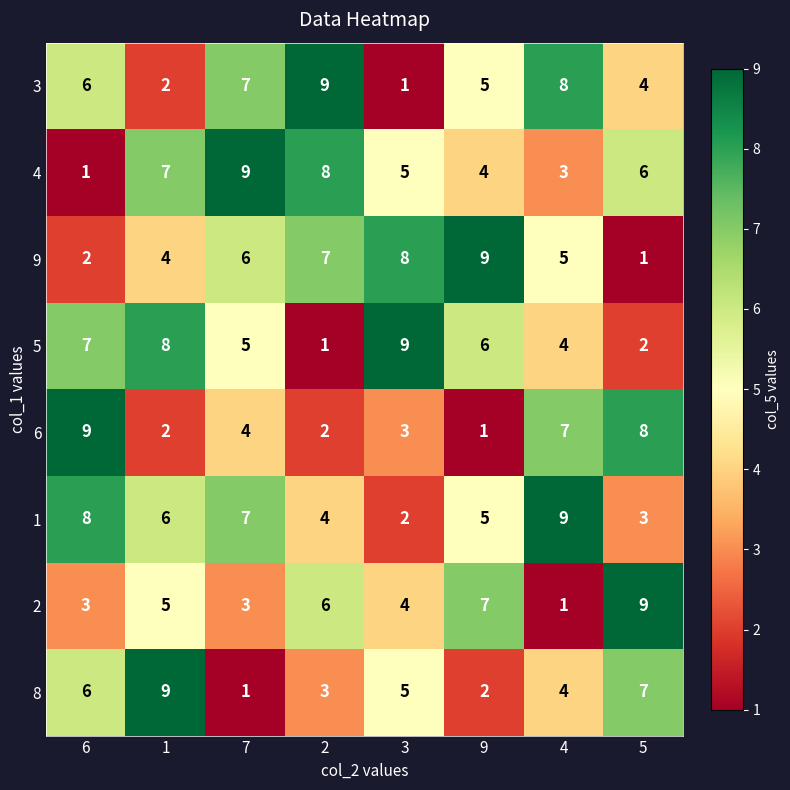

Which has a higher value, 5 or 3?

5